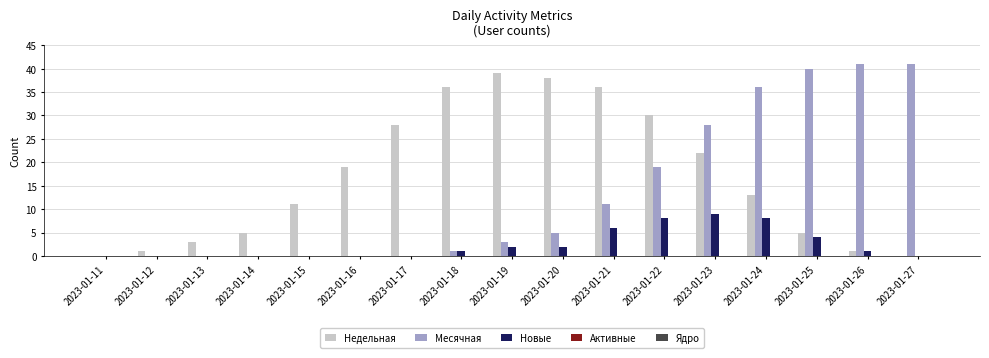

At which label does Новые reach its peak?

2023-01-23